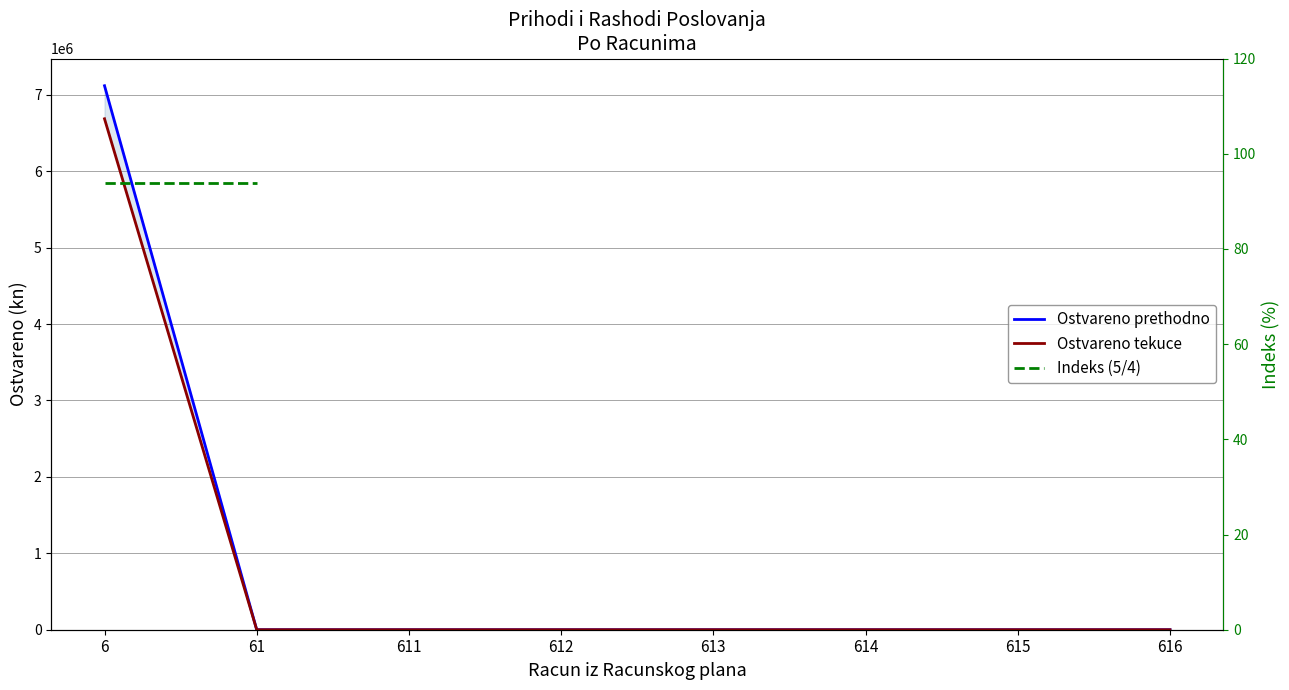

True or false: Indeks (5/4) and Ostvareno prethodno cross at least once.

False